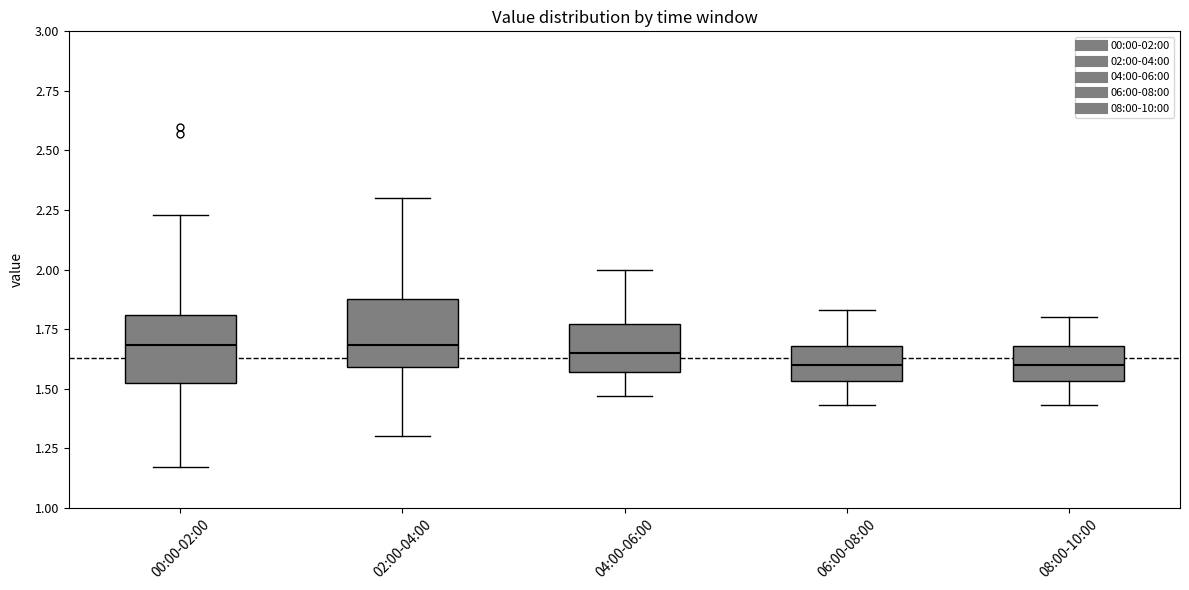

Where does the upper whisker of the box for 06:00-08:00 end on the y-axis? The values are not printed on the chart, so give them approximately, as read against the axis.

1.85